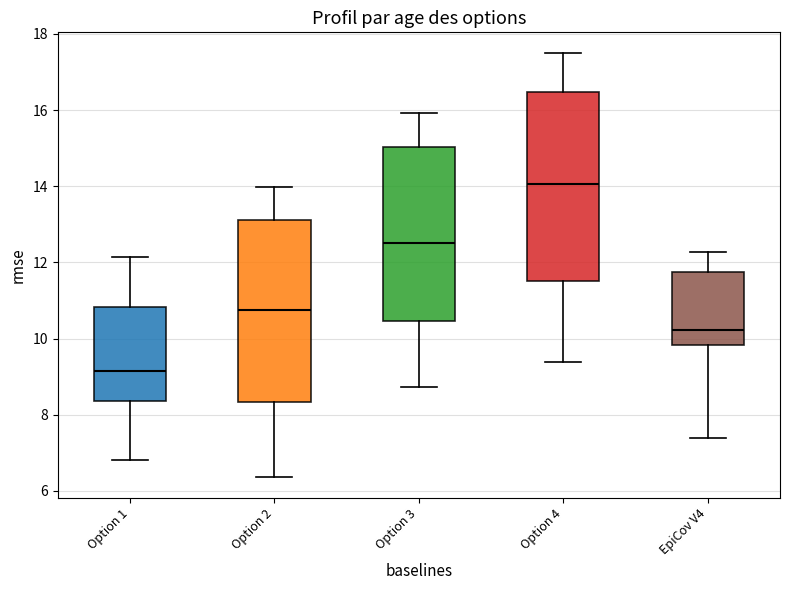

Reading left to right, read every box against the y-axis: the position of its median line, the range the box covers, and the ends of its whiskers. The values are not printed on the chart, so give them approximately, as read against the axis.

Option 1: median 9.2, box 8.4 to 10.8, whiskers 6.8 to 12.2
Option 2: median 10.8, box 8.4 to 13.2, whiskers 6.4 to 14.0
Option 3: median 12.6, box 10.4 to 15.0, whiskers 8.8 to 16.0
Option 4: median 14.0, box 11.6 to 16.4, whiskers 9.4 to 17.4
EpiCov V4: median 10.2, box 9.8 to 11.8, whiskers 7.4 to 12.2